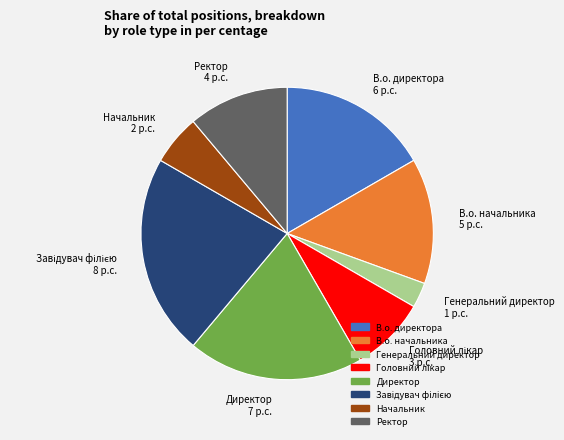

Is the sum of Начальник 2 p.c. and В.о. начальника 5 p.c. greater than half?

No